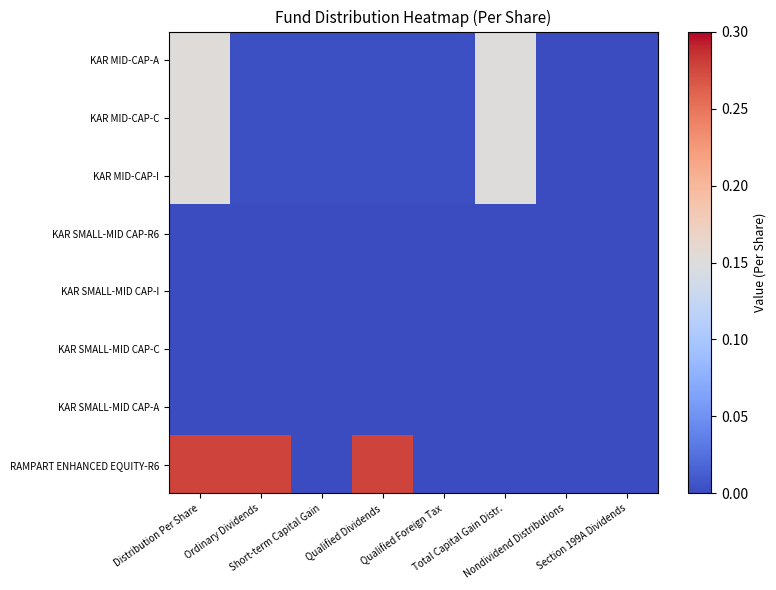

List the series in order of their peak value, highest first.

RAMPART ENHANCED EQUITY-R6, KAR MID-CAP-A, KAR MID-CAP-C, KAR MID-CAP-I, KAR SMALL-MID CAP-R6, KAR SMALL-MID CAP-I, KAR SMALL-MID CAP-C, KAR SMALL-MID CAP-A